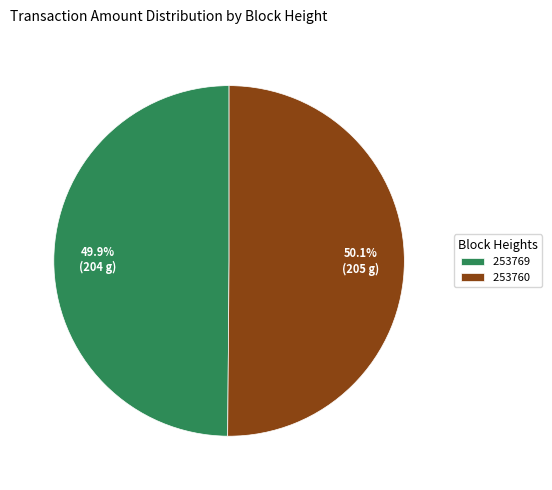

To the nearest percent, what percentage of the pie is 253760?

50%